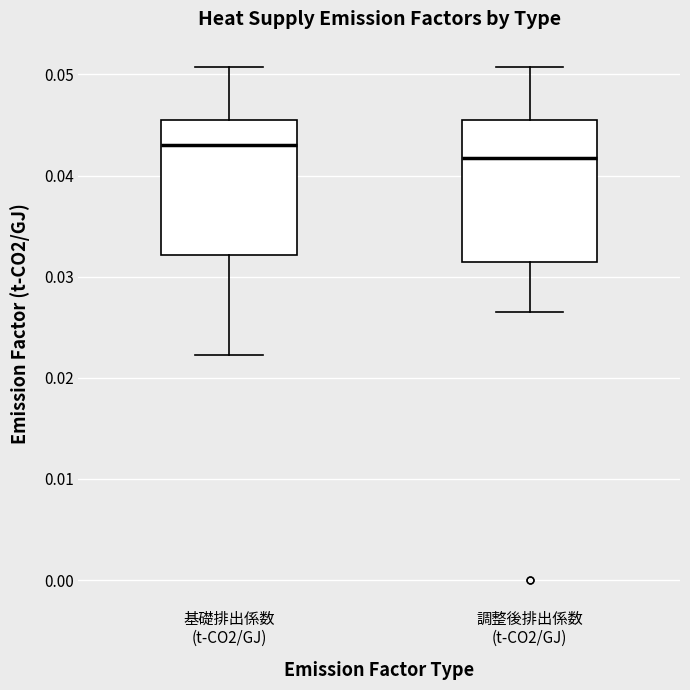

Which box's median line is the lowest?

調整後排出係数 (t-CO2/GJ)